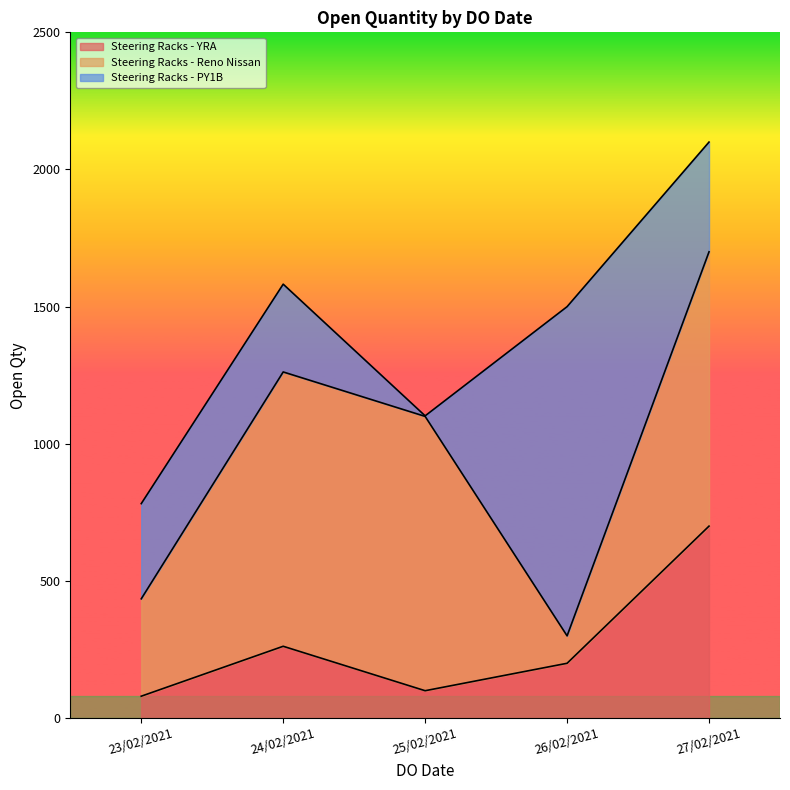

What position from the left is 25/02/2021?

3